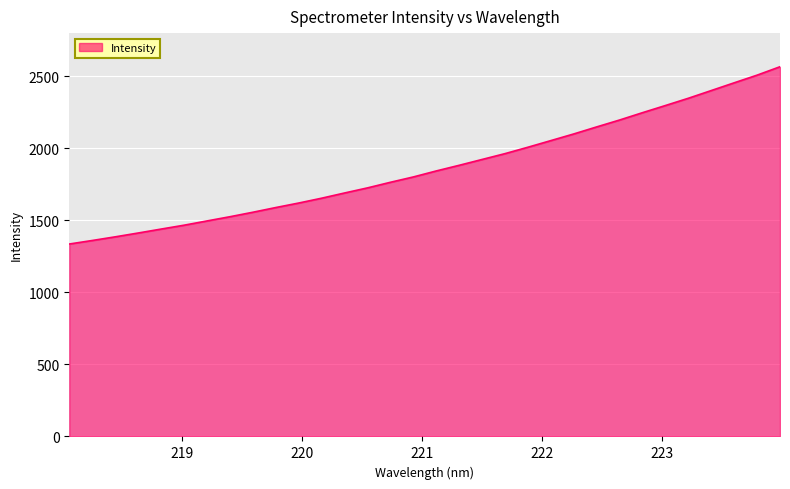

What is the difference between the maximum and minimum values?

1230.7